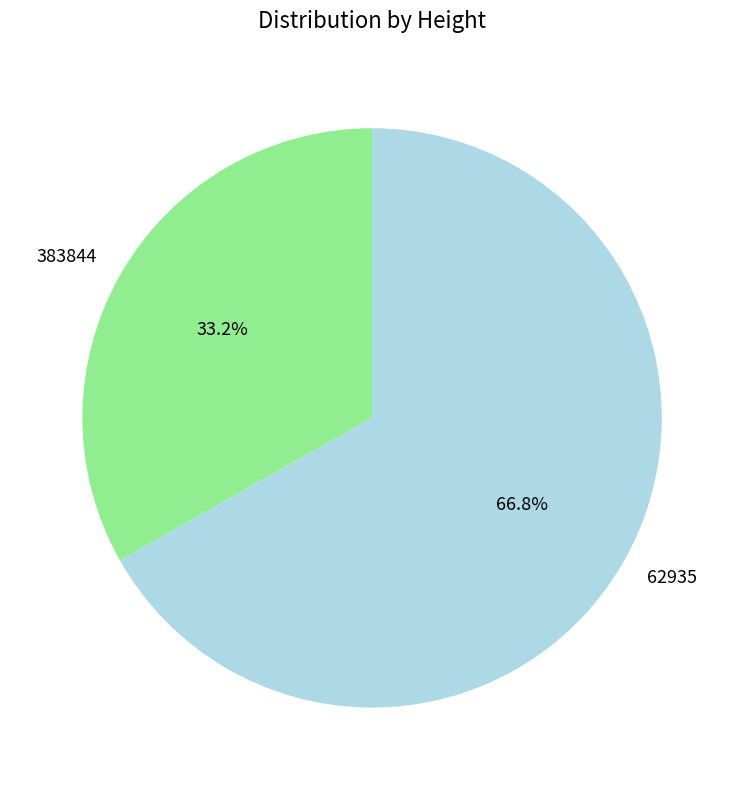

To the nearest percent, what is the average slice percentage?

50%